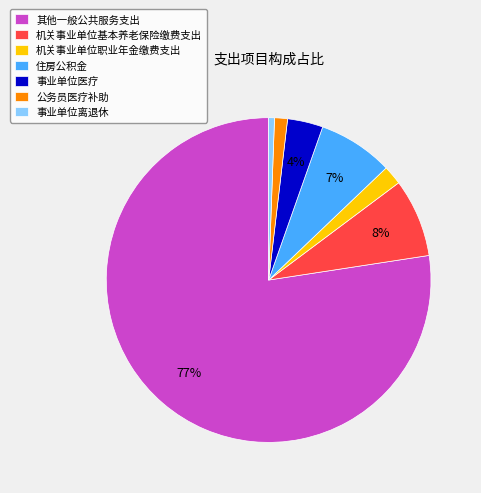

To the nearest percent, what is the combined percentage of 事业单位医疗 and 其他一般公共服务支出?

81%